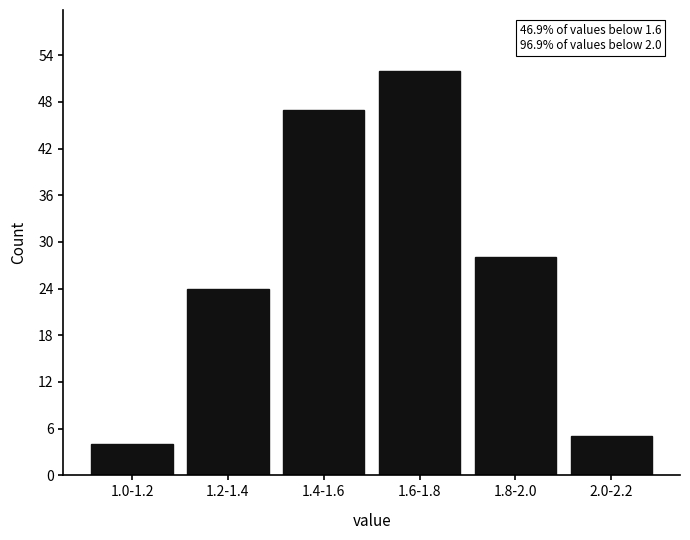

Reading left to right, list all the values displayed in this chart.

1.0-1.2=4	1.2-1.4=24	1.4-1.6=47	1.6-1.8=52	1.8-2.0=28	2.0-2.2=5